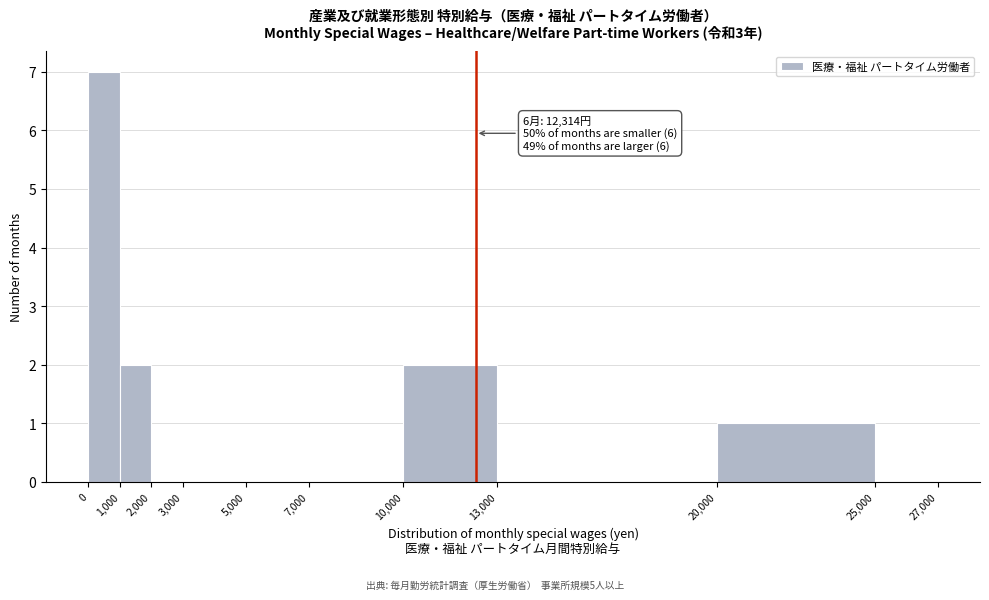

Which range on the x-axis has the tallest bar?

0 to 1,000